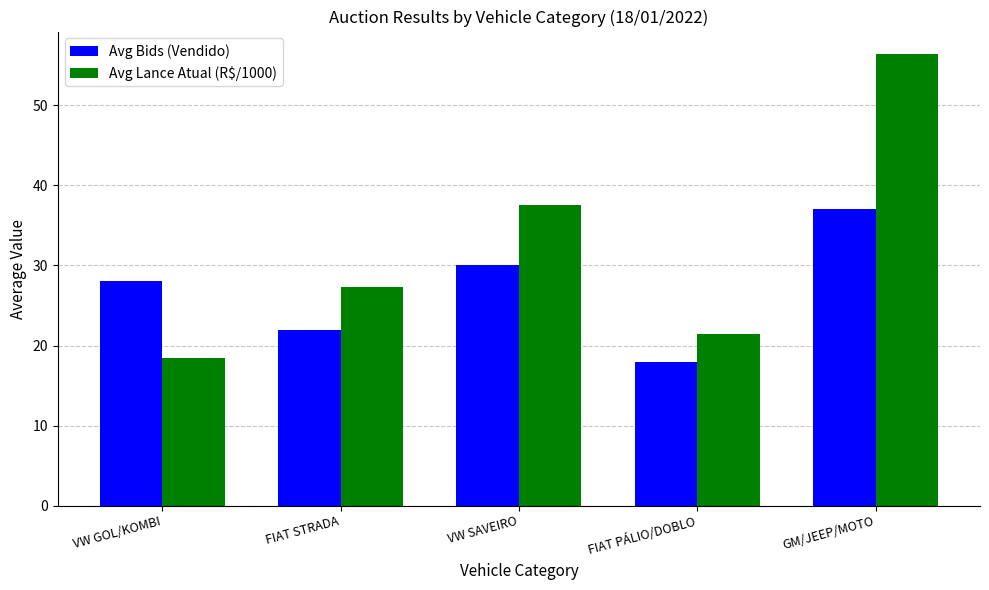

Reading left to right, extract all data points from this chart.

Avg Bids (Vendido): 28.1	22.0	30.1	18.0	37.0
Avg Lance Atual (R$/1000): 18.4	27.3	37.5	21.5	56.4